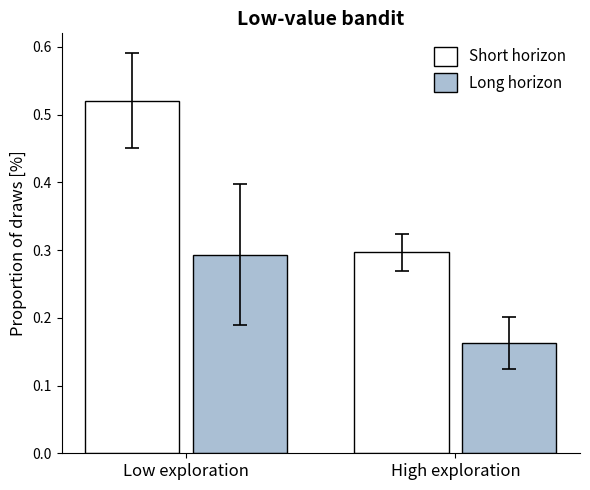

How many bars are there in total?

4